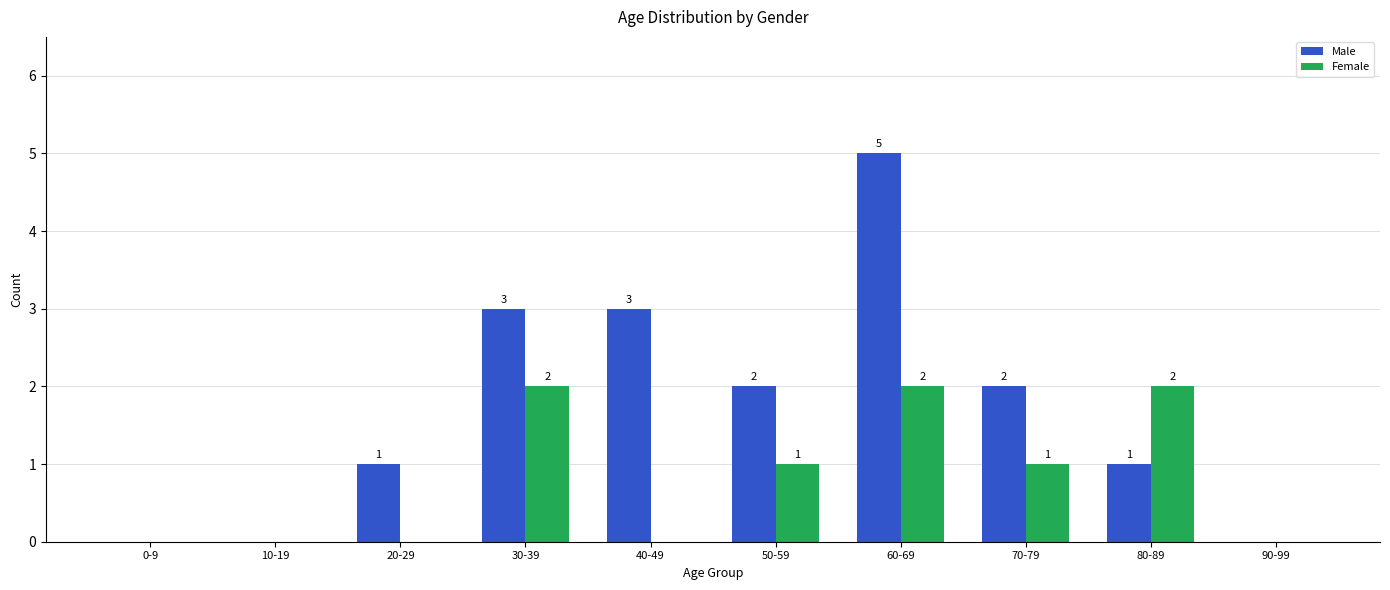

How many values in Male are above zero?

7